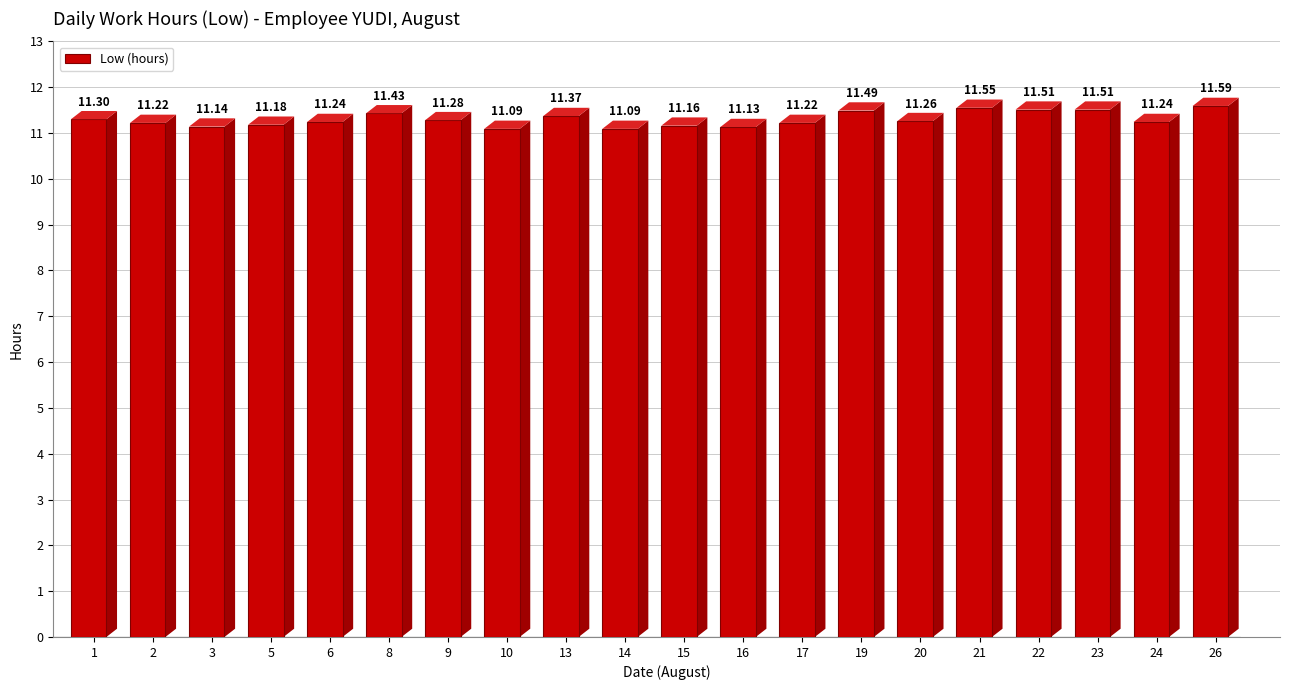

Reading left to right, transcribe all the data shown in this chart.

11.3	11.2	11.1	11.2	11.2	11.4	11.3	11.1	11.4	11.1	11.2	11.1	11.2	11.5	11.3	11.6	11.5	11.5	11.2	11.6